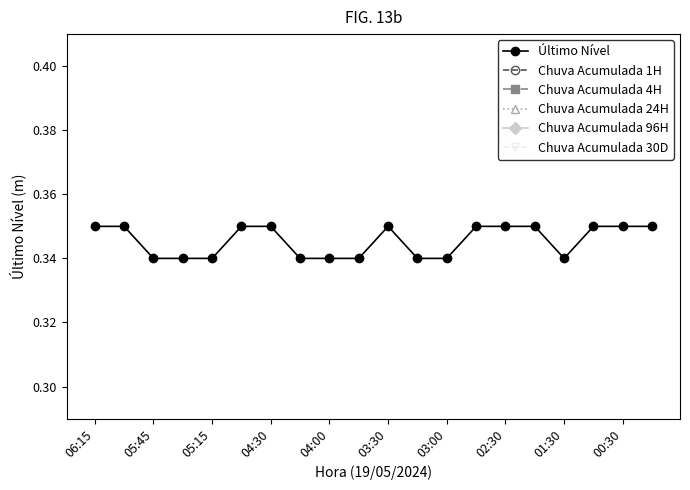

The value of Último Nível at 02:30 is 0.1. True or false?

False